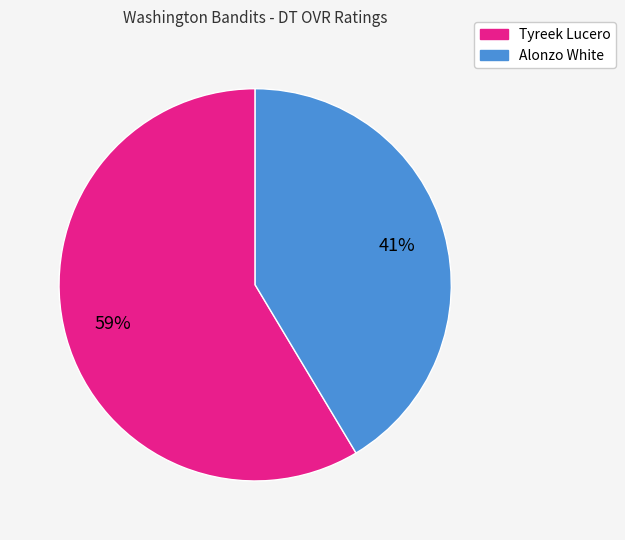

What percentage is the Tyreek Lucero slice, to the nearest percent?

59%